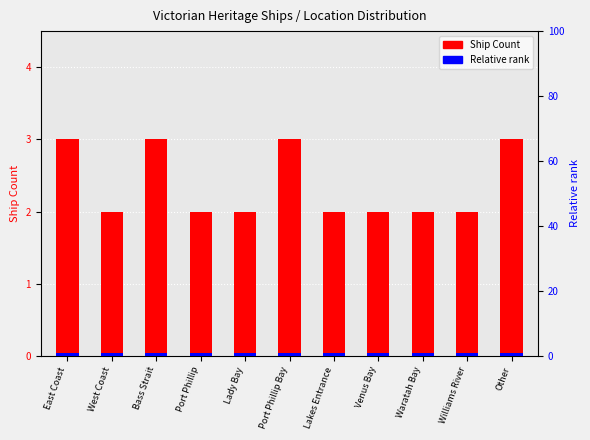

Is it true that Relative rank equals 2 at West Coast?

True